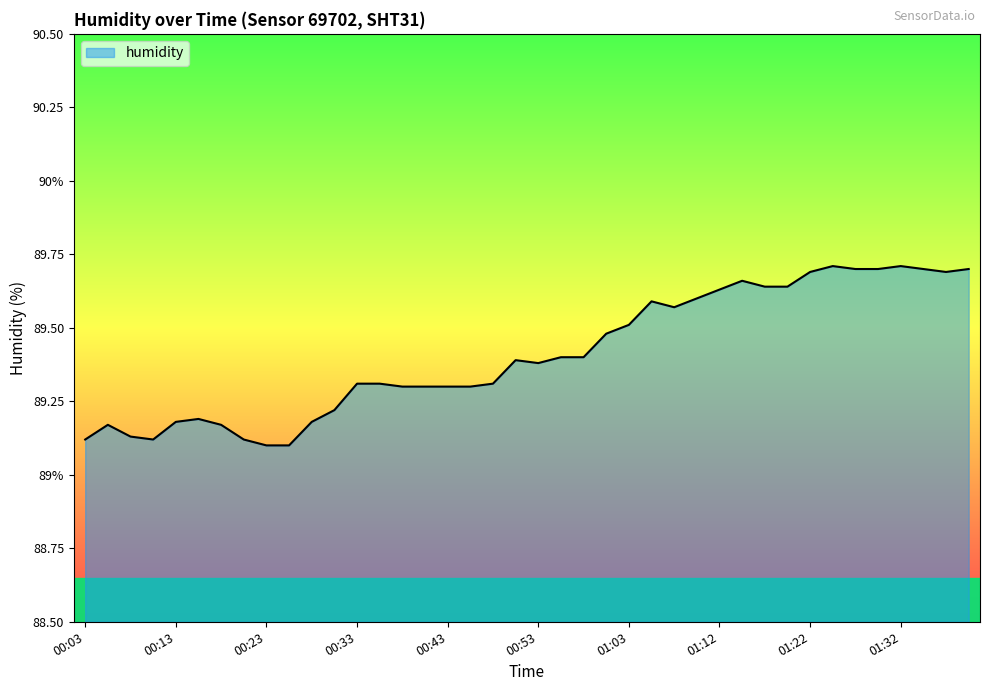

Does the chart display data point markers on the line(s)?

No